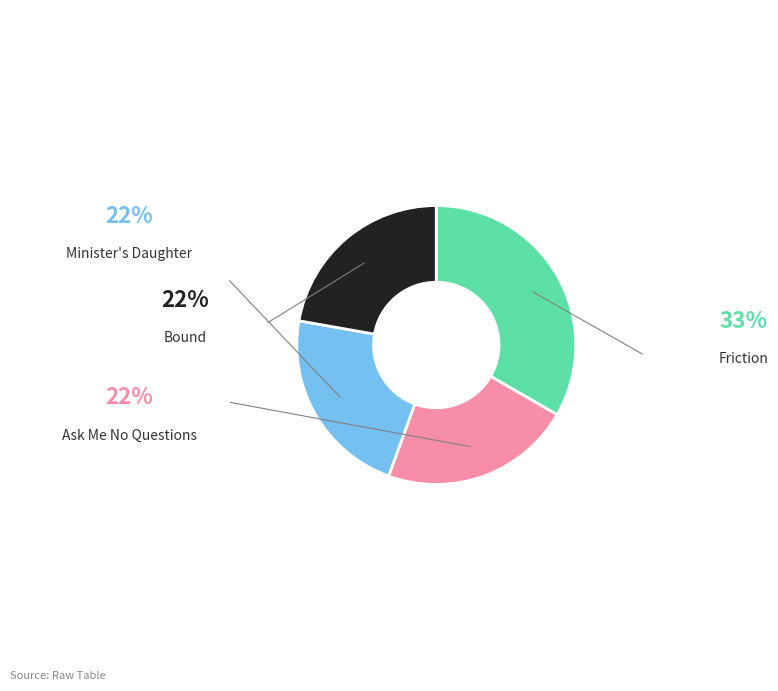

What portion of the pie excludes Friction?

66.7%